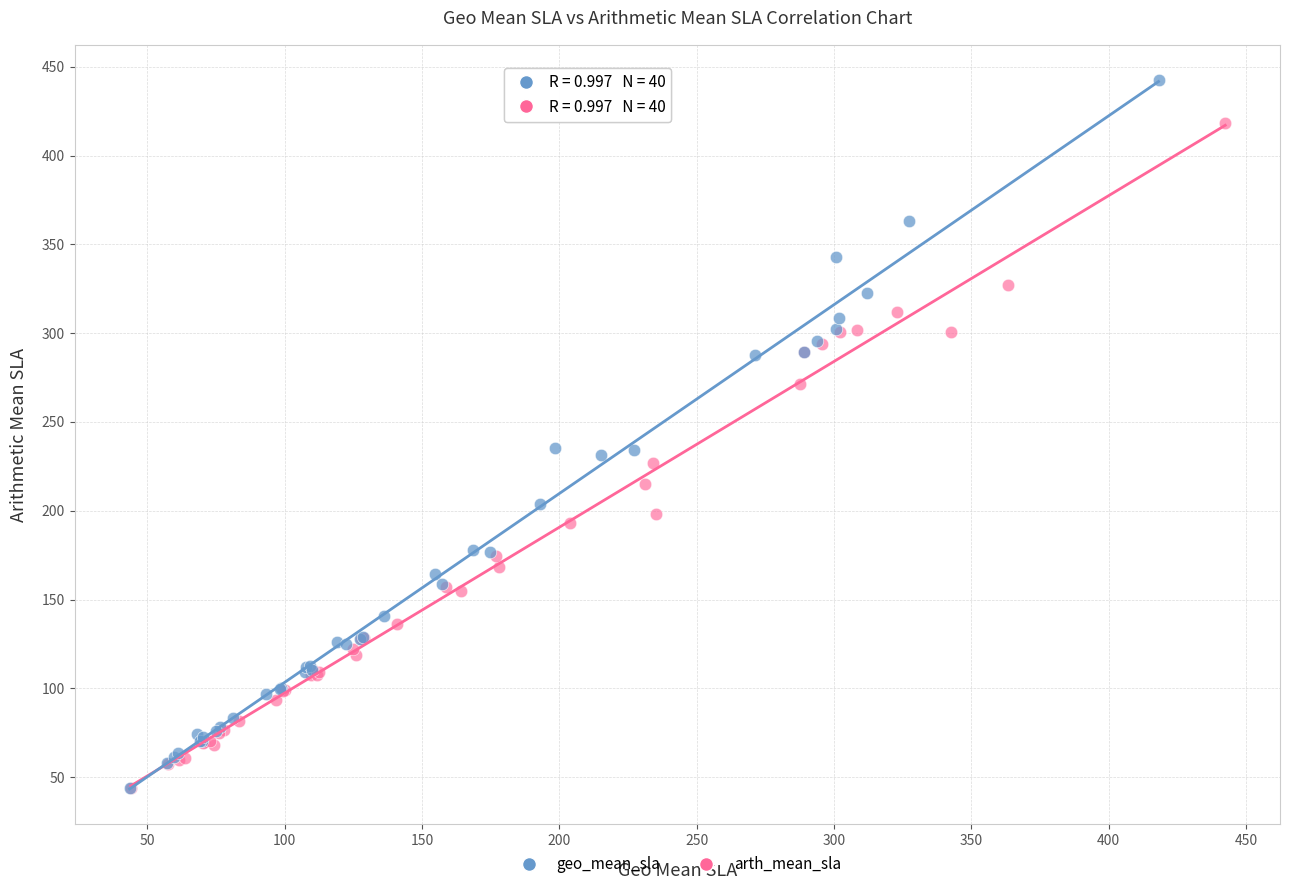

Which series reaches the maximum Y coordinate?

geo_mean_sla